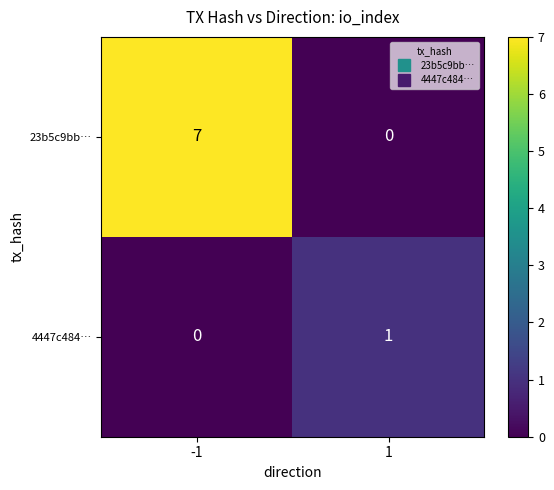

What is the sum of all 23b5c9bb… values?

7